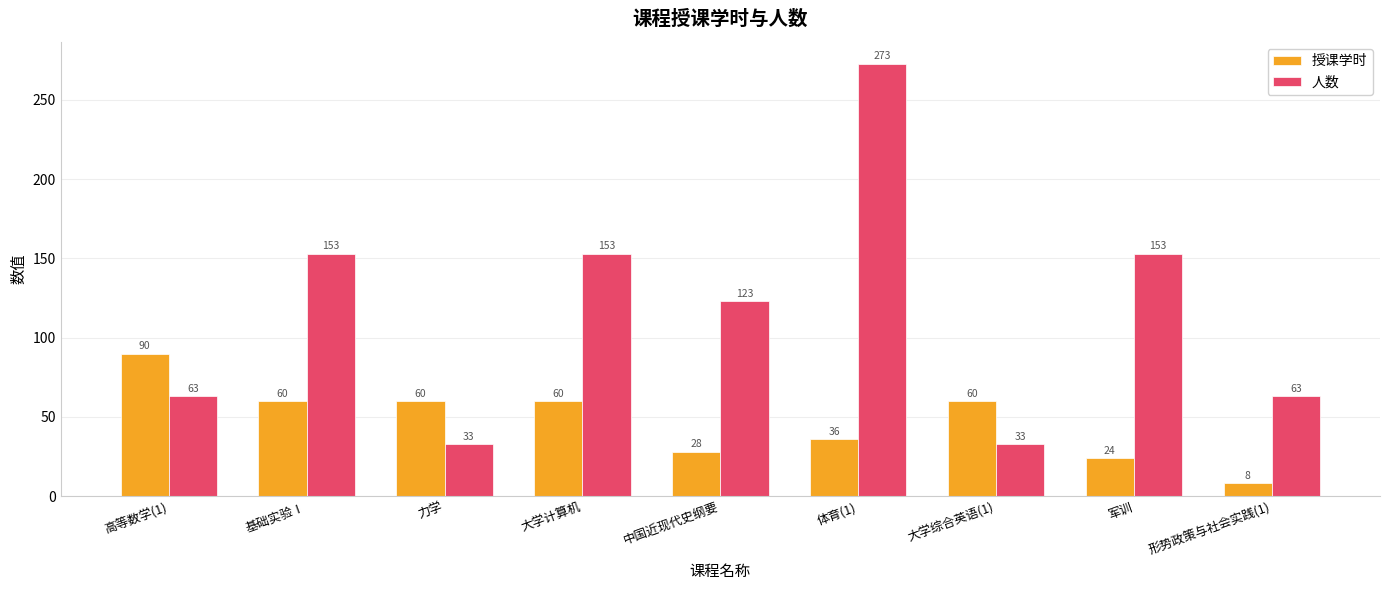

At which category is the sum across all series the highest?

体育(1)